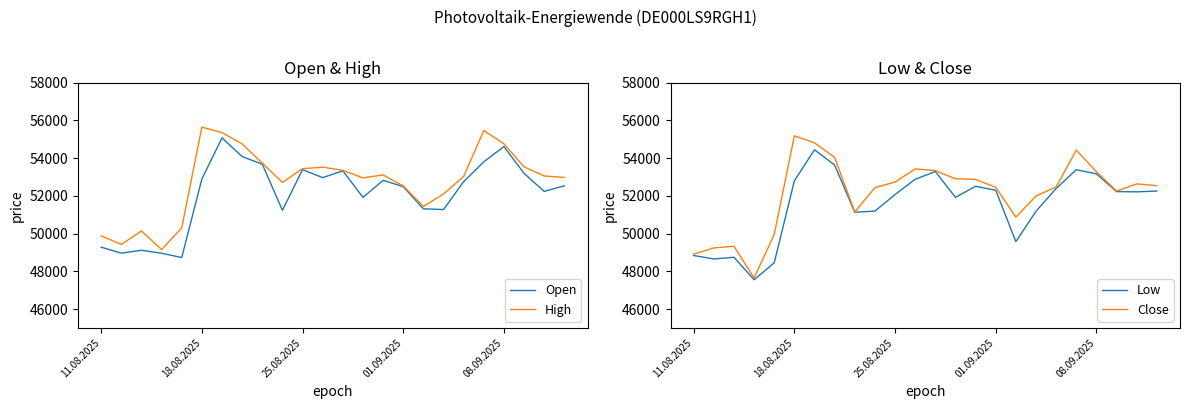

Reading left to right, transcribe all the data shown in this chart.

Open: 49278	48961	49113	48957	48728	52892	55070	54076	53676	51233	53387	52963	53322	51917	52820	52484	51312	51271	52752	53799	54610	53187	52233	52531
High: 49877	49425	50136	49151	50301	55639	55347	54752	53731	52711	53435	53520	53350	52949	53105	52522	51434	52095	53023	55456	54756	53532	53052	52971
Low: 48837	48653	48743	47553	48450	52794	54439	53629	51128	51188	52066	52876	53284	51917	52505	52291	49571	51183	52386	53382	53163	52223	52209	52252
Close: 48904	49239	49327	47643	49956	55177	54808	54035	51139	52434	52729	53425	53335	52902	52869	52447	50869	51990	52472	54419	53275	52248	52631	52537